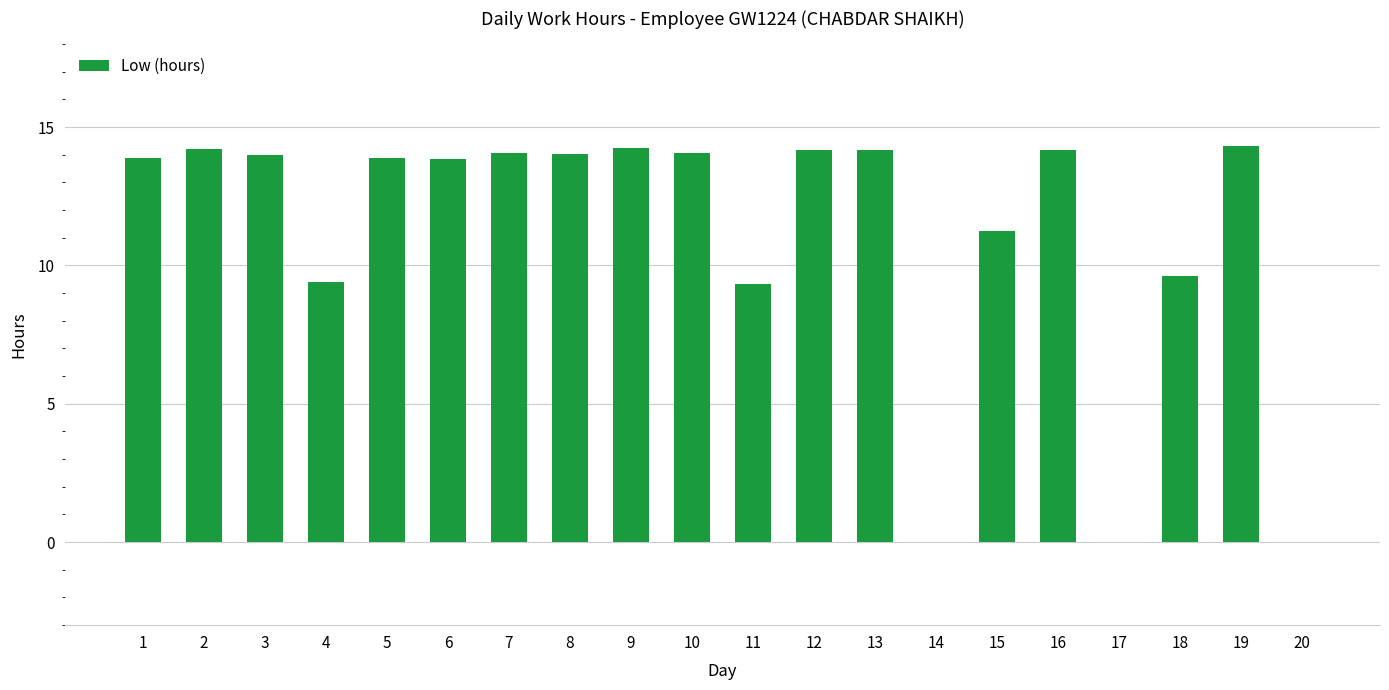

What is the sum of the values at 3 and 20?

14.0